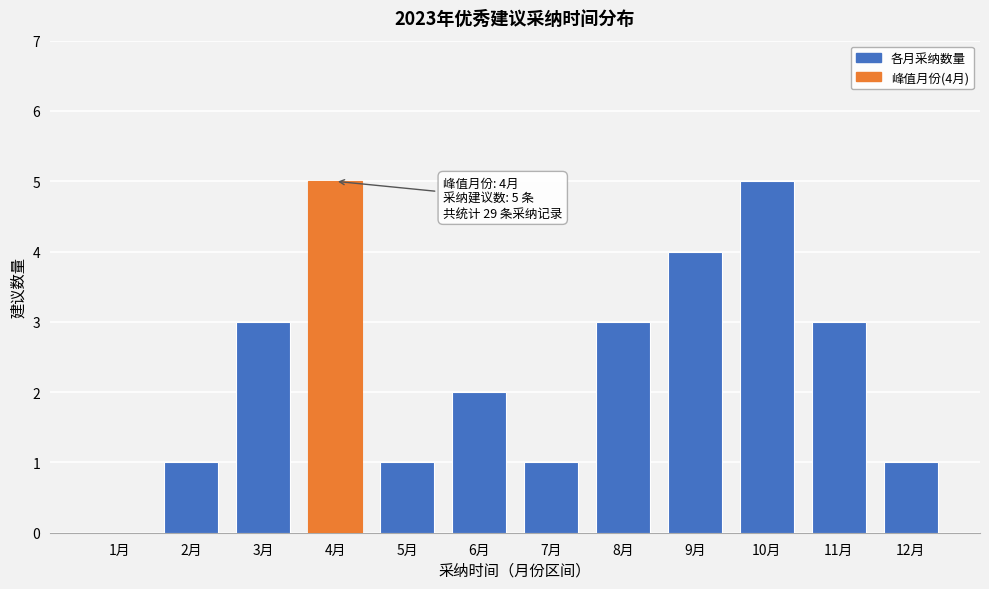

Reading left to right, extract all data points from this chart.

1月=0	2月=1	3月=3	4月=5	5月=1	6月=2	7月=1	8月=3	9月=4	10月=5	11月=3	12月=1